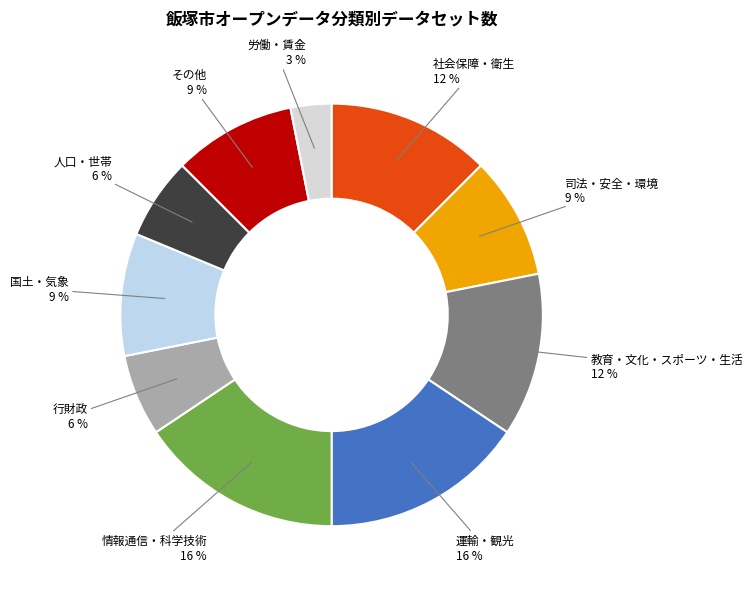

True or false: 人口・世帯 accounts for 1% of the total.

False